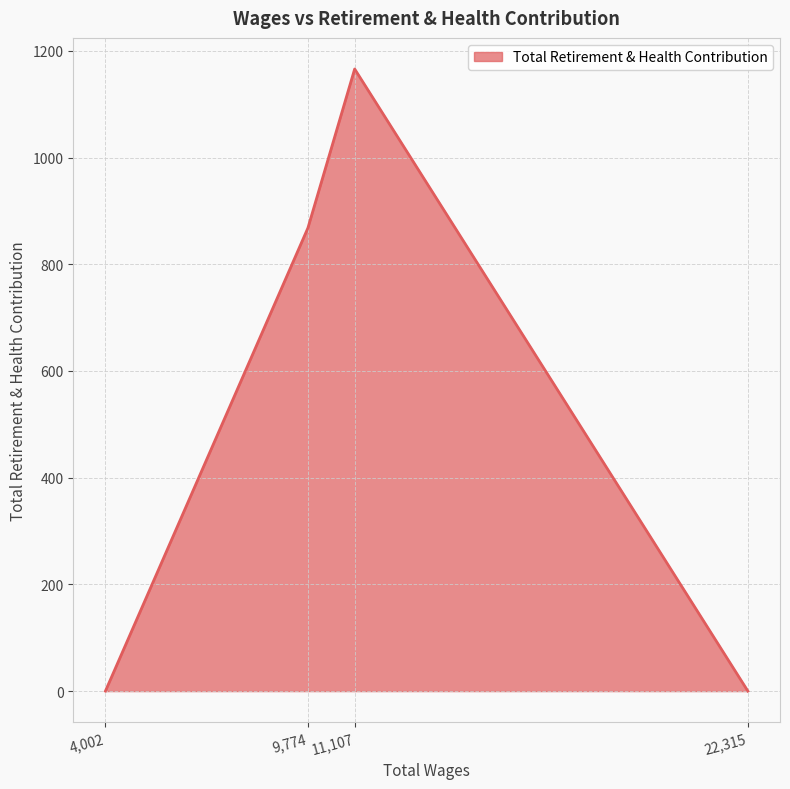

At which category does the data reach its first local peak?

11,107